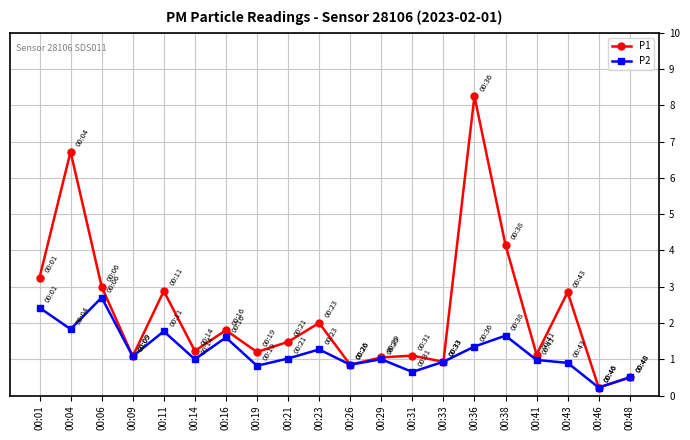

At which label does P2 first exceed 1?

00:01